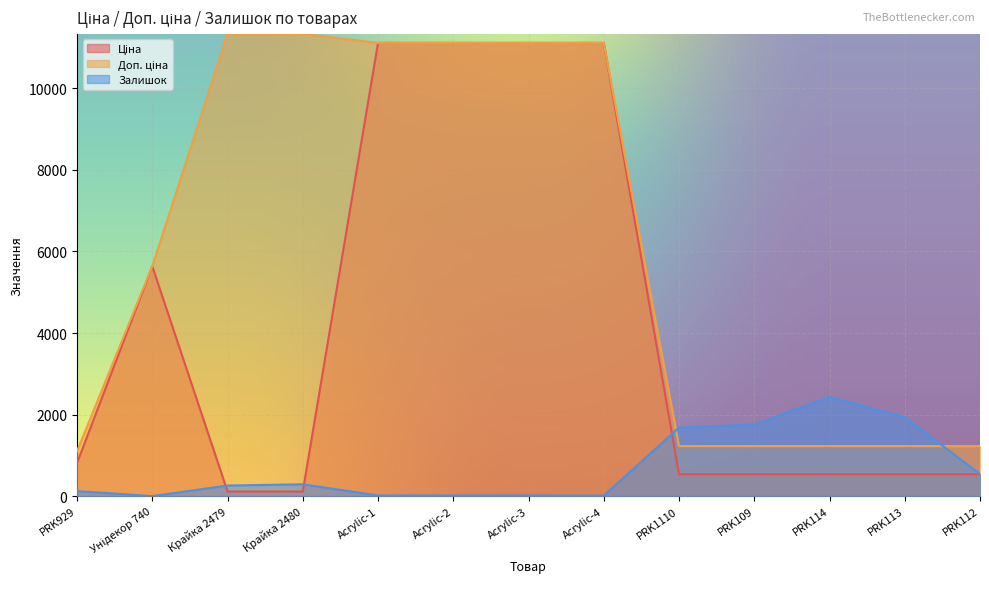

How many series are shown in this chart?

3